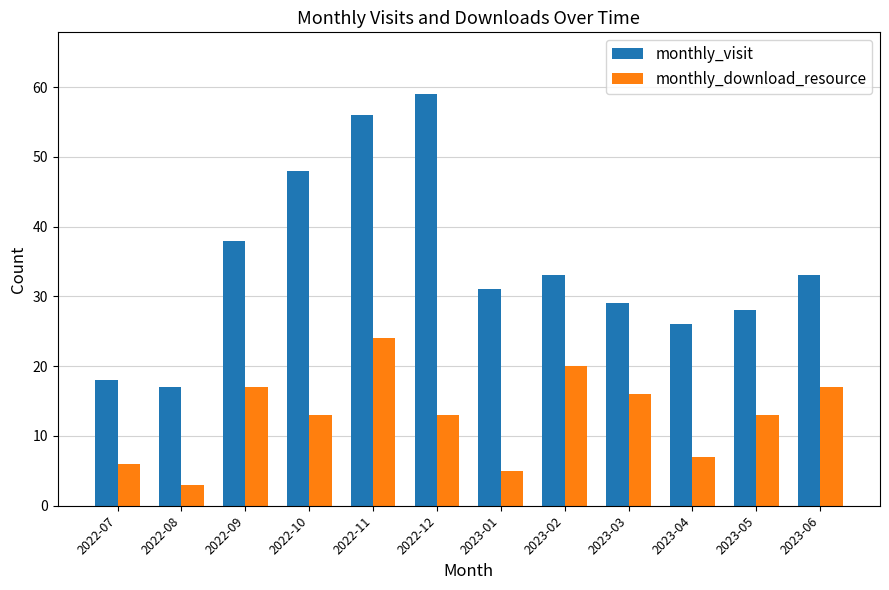

Between 2022-07 and 2022-10, which series saw the biggest shift?

monthly_visit